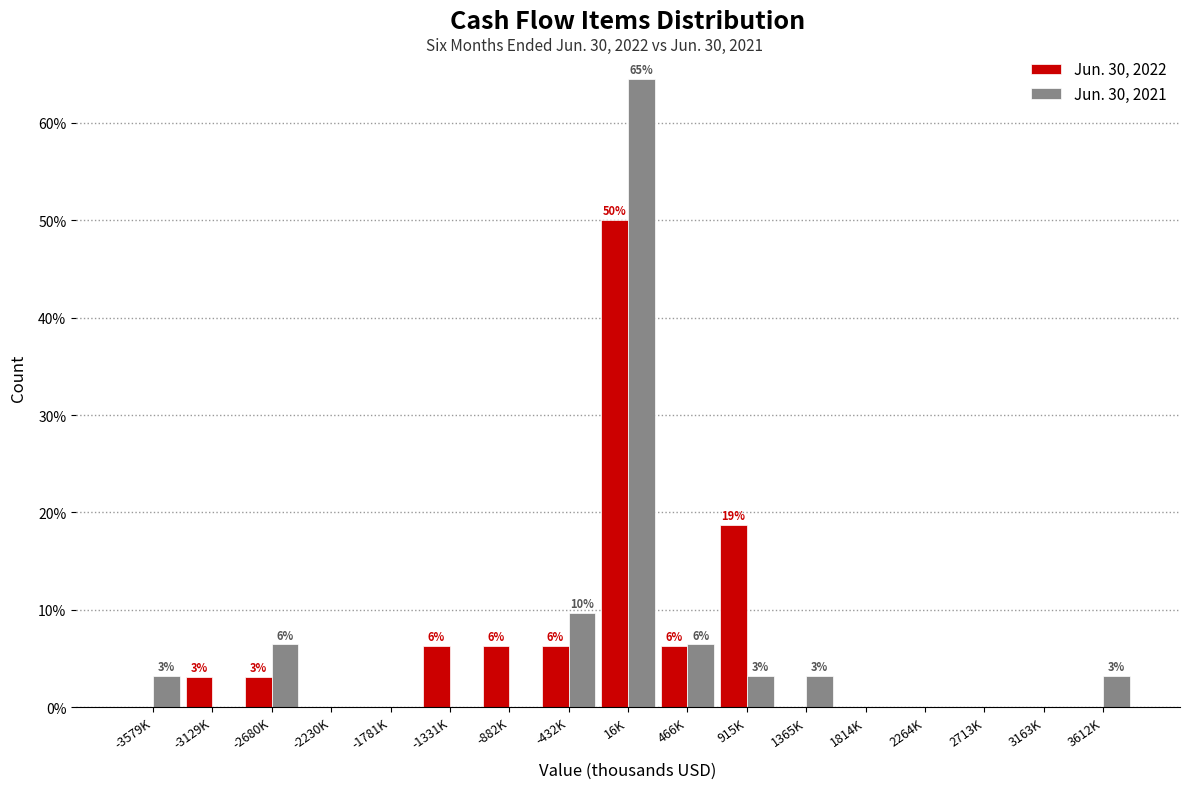

At which label does Jun. 30, 2022 reach its peak?

16K